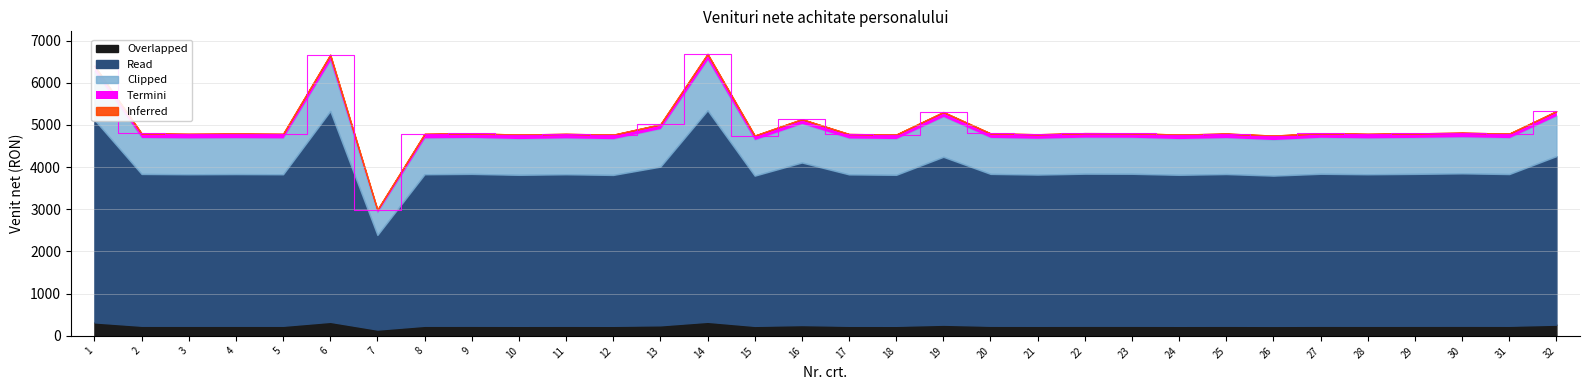

The value at 3 is 4788. True or false?

True